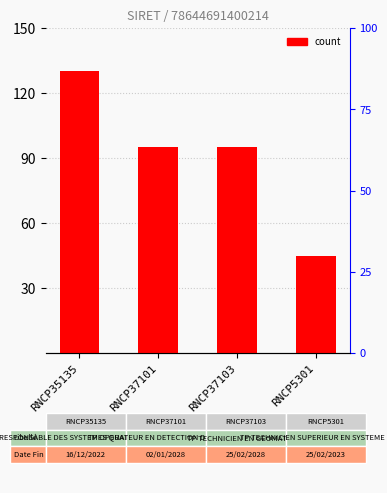

What position from the left is RNCP5301?

4